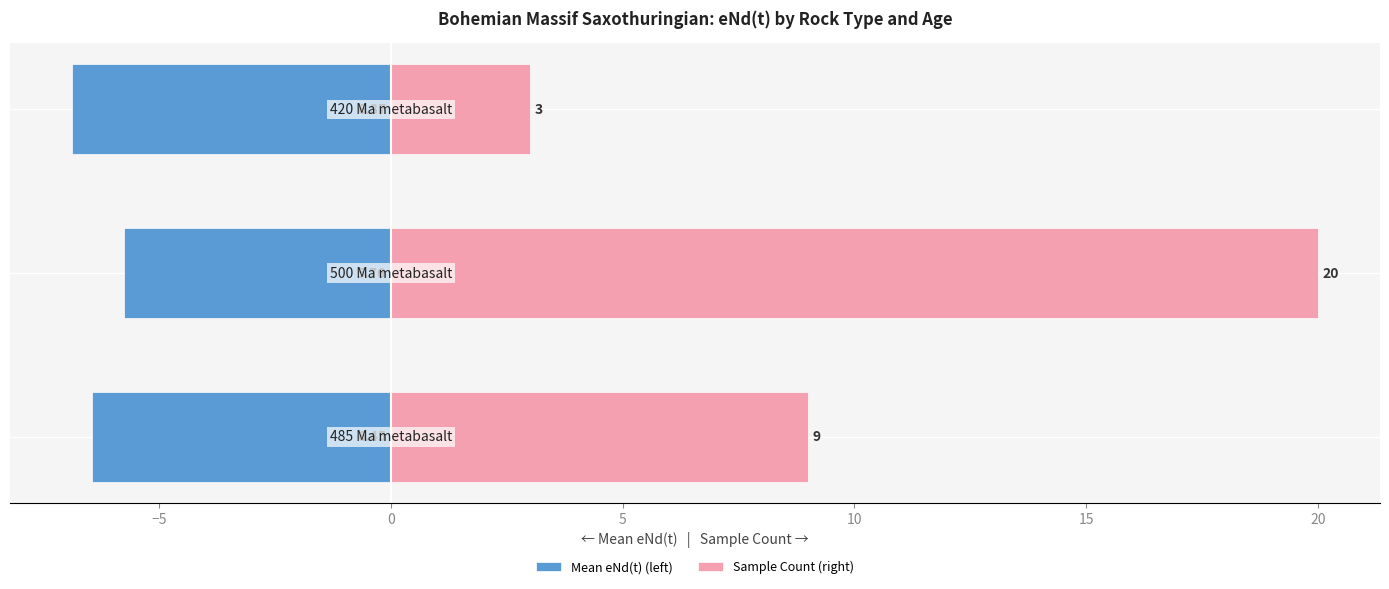

How many bars are there in each group?

2